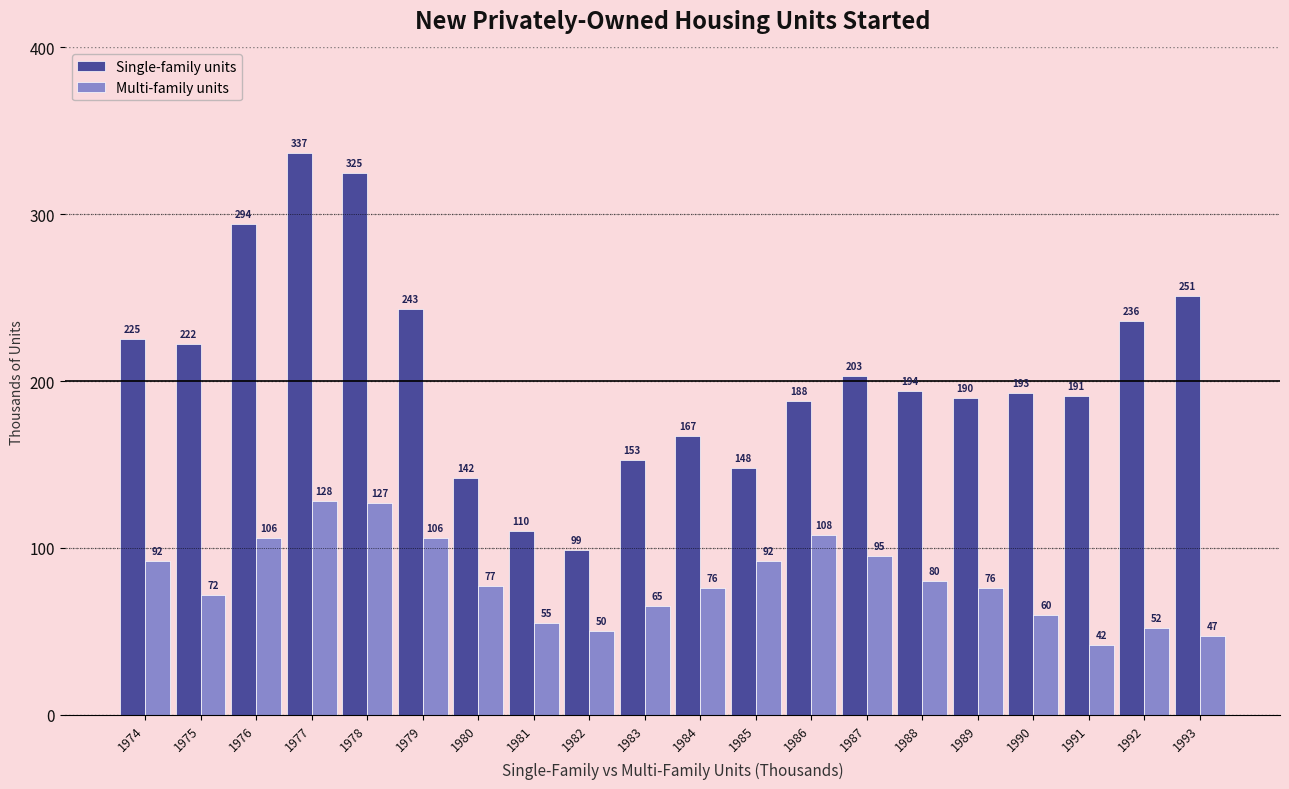

List the labels in order of Single-family units value, largest first.

1977, 1978, 1976, 1993, 1979, 1992, 1974, 1975, 1987, 1988, 1990, 1991, 1989, 1986, 1984, 1983, 1985, 1980, 1981, 1982